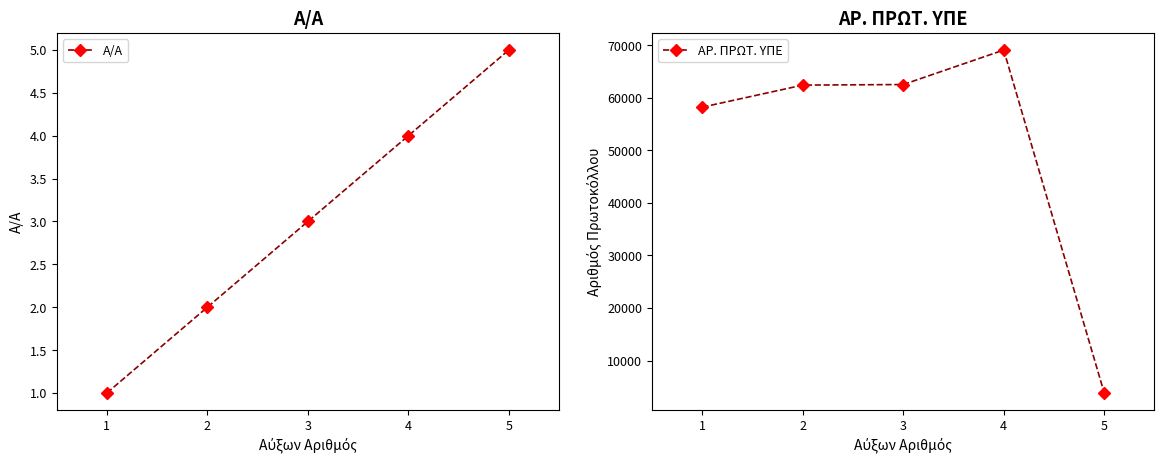

What is the value of the Α/Α point at the 5th from the left?

5